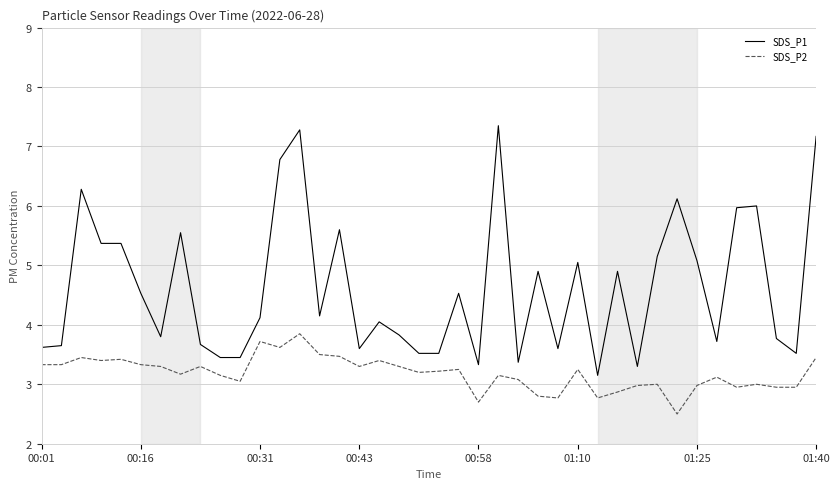

Does the chart have visible grid lines?

Yes